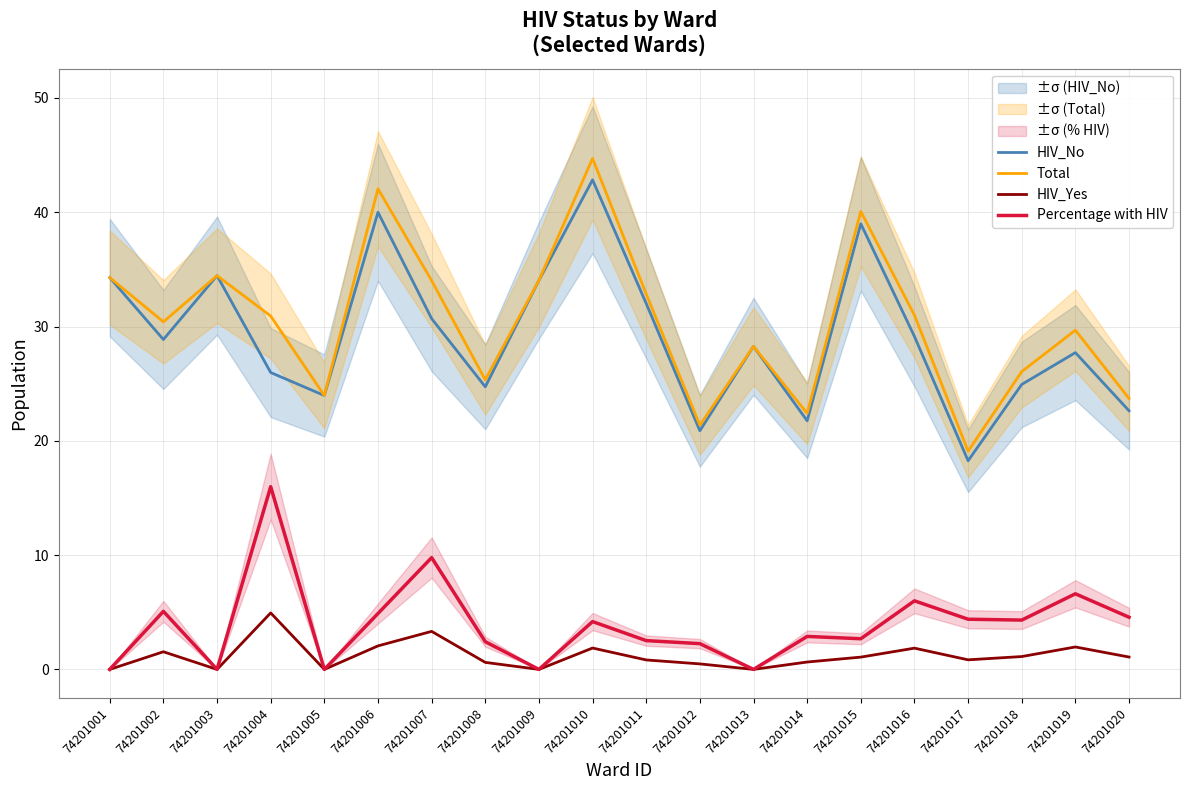

What is the highest value of the HIV_No series?

42.8